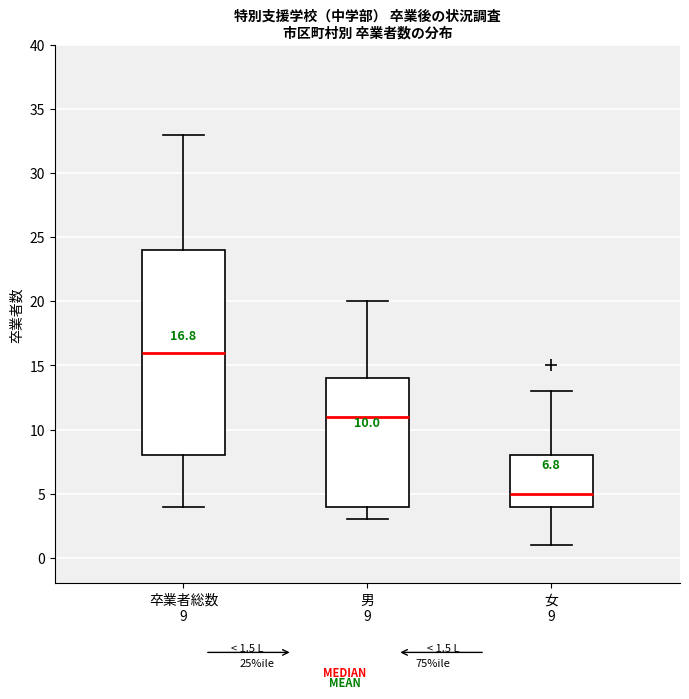

Which box's median line is the highest?

卒業者総数 9